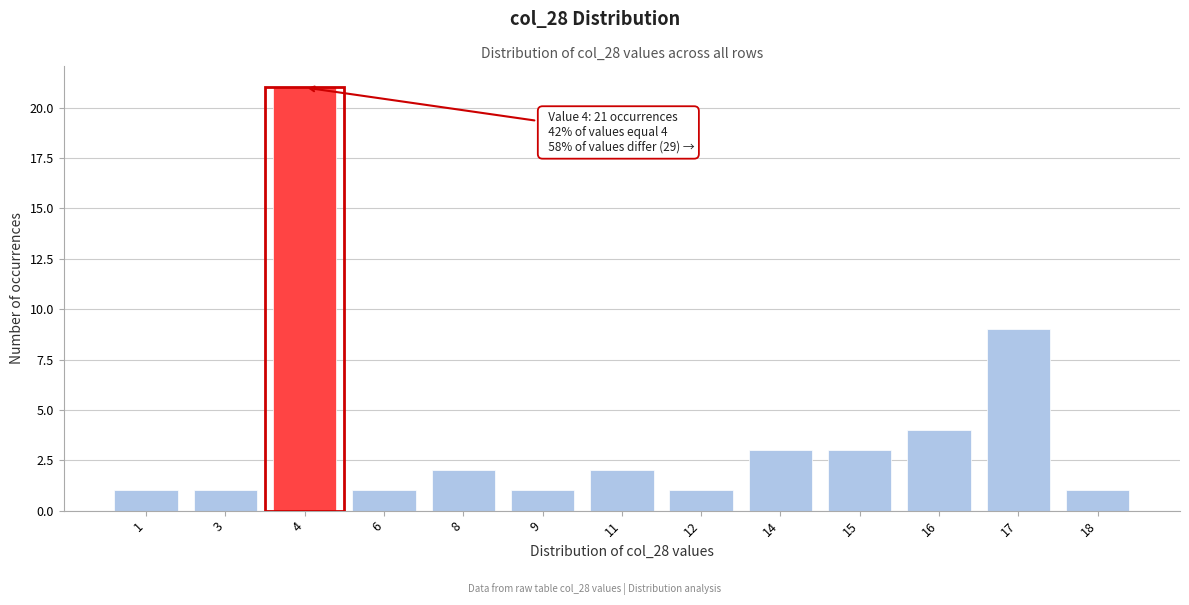

Reading right to left, transcribe all the data shown in this chart.

18=1	17=9	16=4	15=3	14=3	12=1	11=2	9=1	8=2	6=1	4=21	3=1	1=1